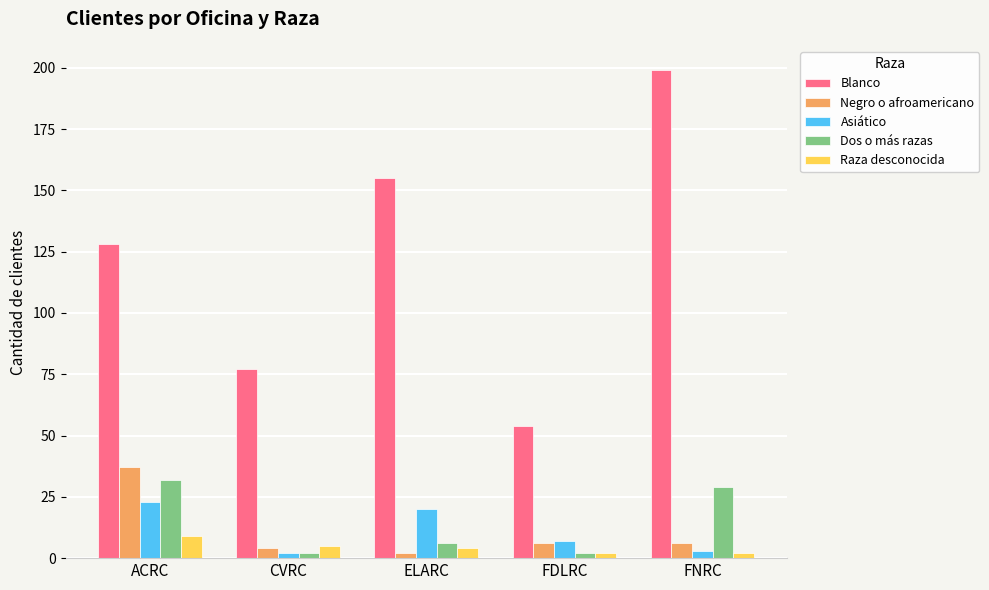

How many groups of bars are there?

5